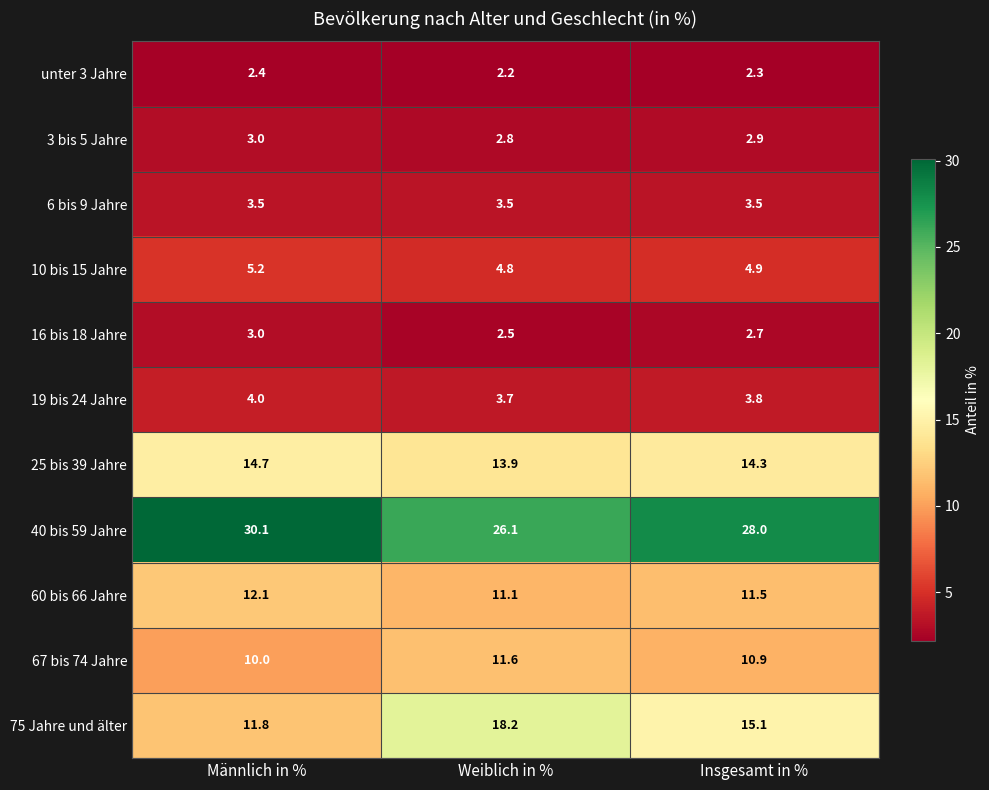

Between Weiblich in % and Insgesamt in %, which series saw the biggest shift?

75 Jahre und älter